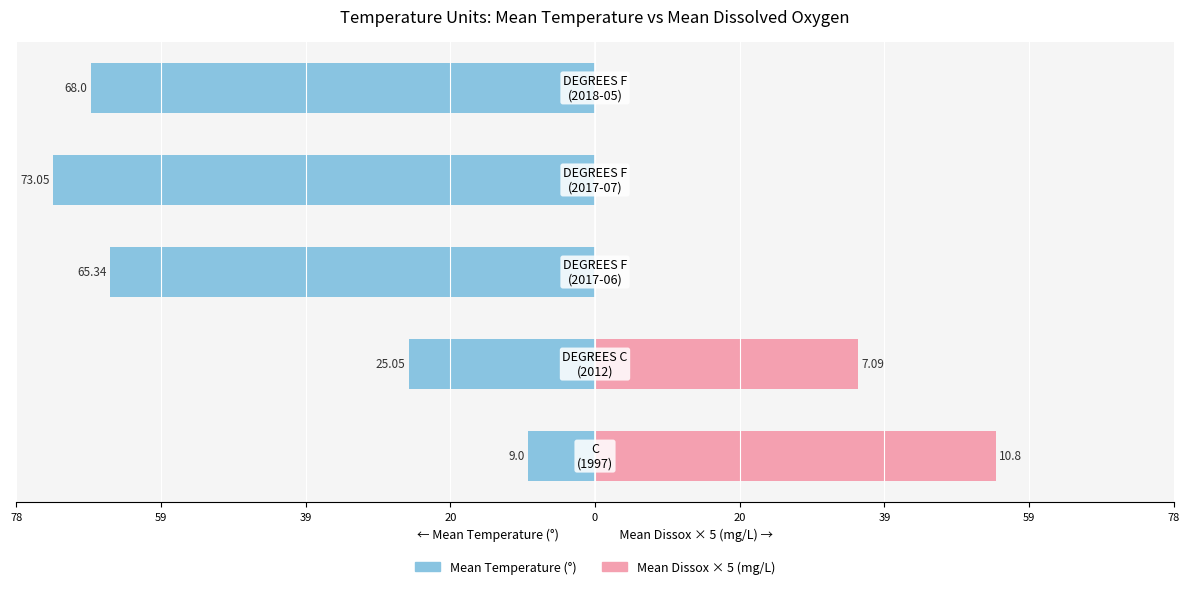

At how many categories does at least one series exceed -12?

5